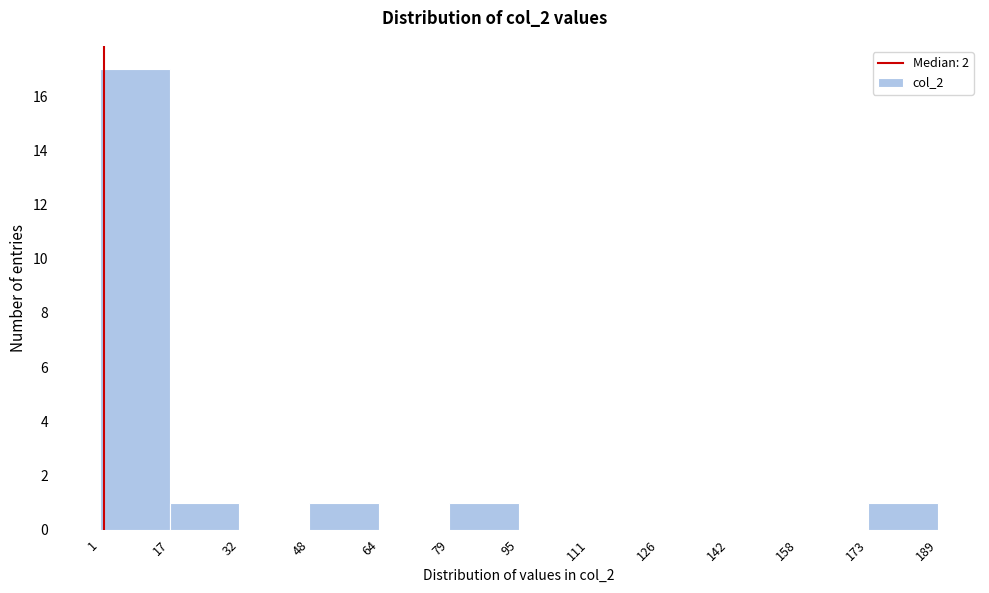

How tall is the bar that spans 48 to 64 on the x-axis? The values are not printed on the chart, so give them approximately, as read against the axis.

1